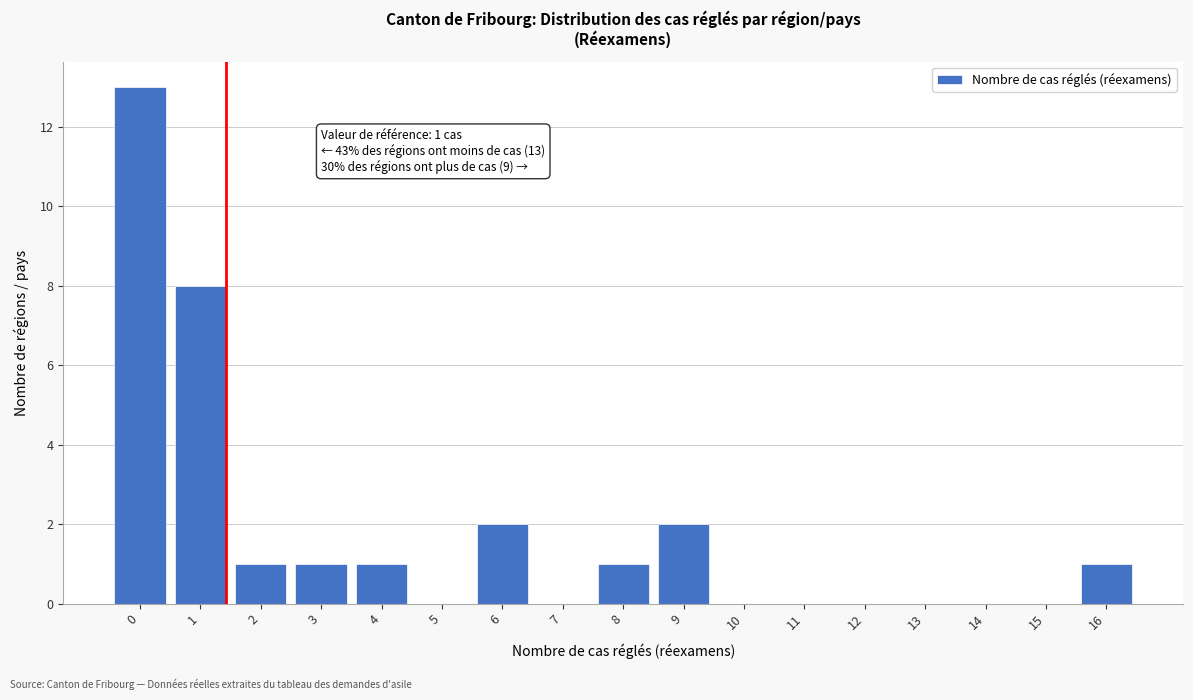

Reading left to right, what are all the values shown in this chart?

0=13	1=8	2=1	3=1	4=1	5=0	6=2	7=0	8=1	9=2	10=0	11=0	12=0	13=0	14=0	15=0	16=1